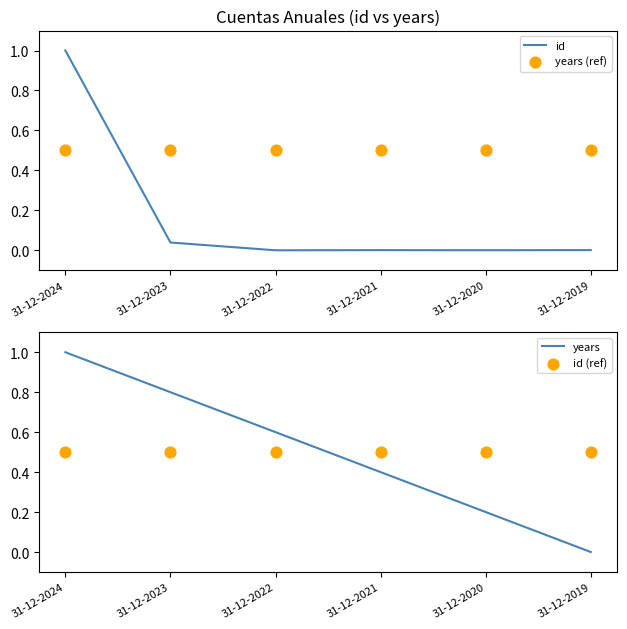

Which series has the largest total across all categories?

years (ref)